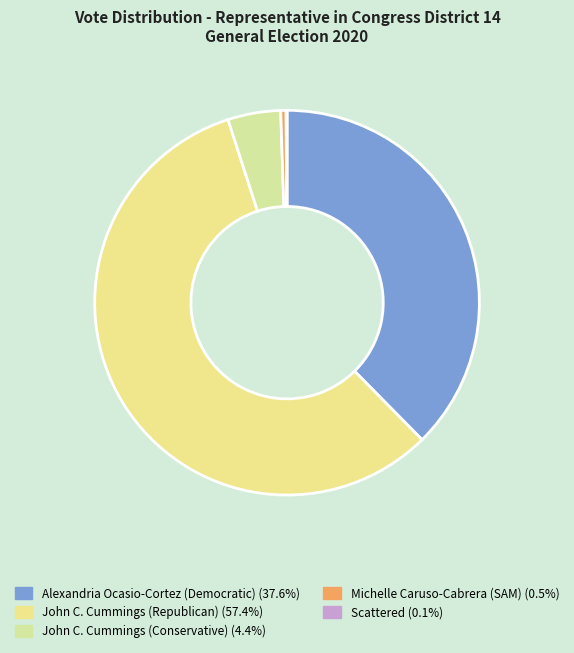

What is the change in value from Alexandria Ocasio-Cortez (Democratic) to John C. Cummings (Republican)?

+263